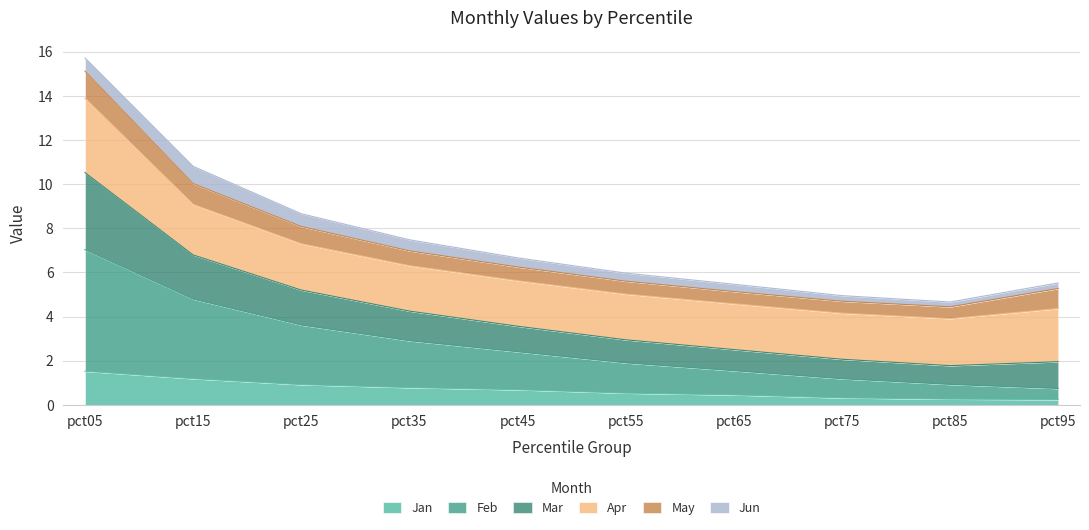

True or false: Jan has a value of 0.3 at pct85.

True